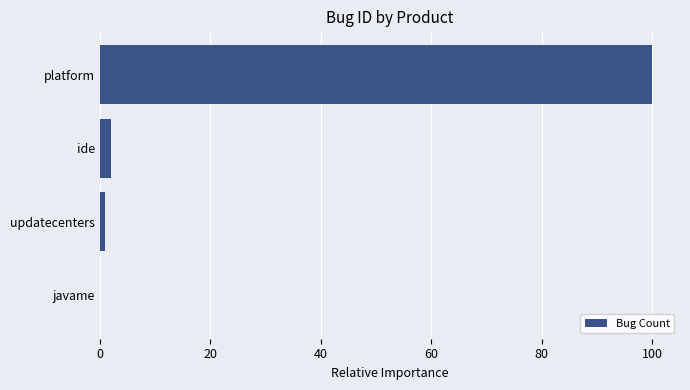

What is the sum of all values?

103